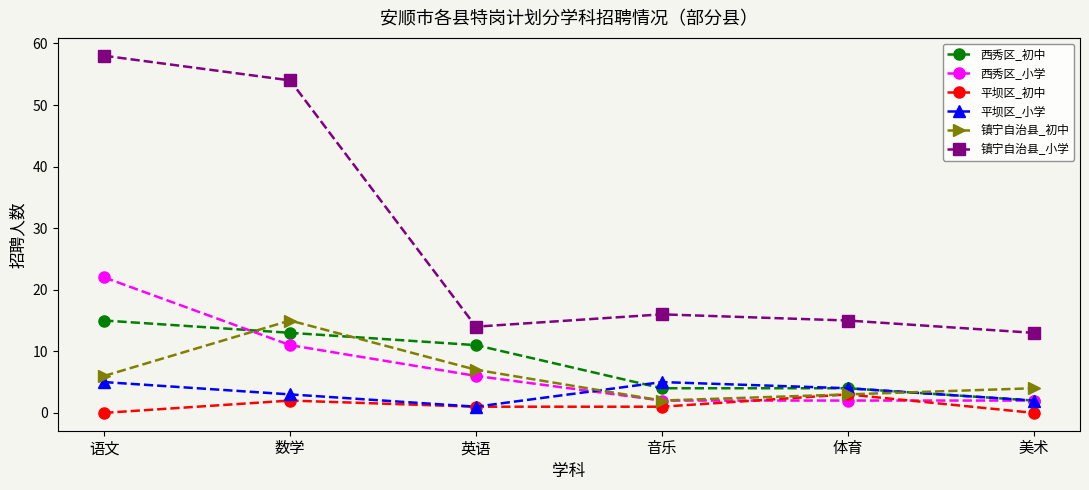

Read the 镇宁自治县_初中 value at 数学, to the nearest 5.

15